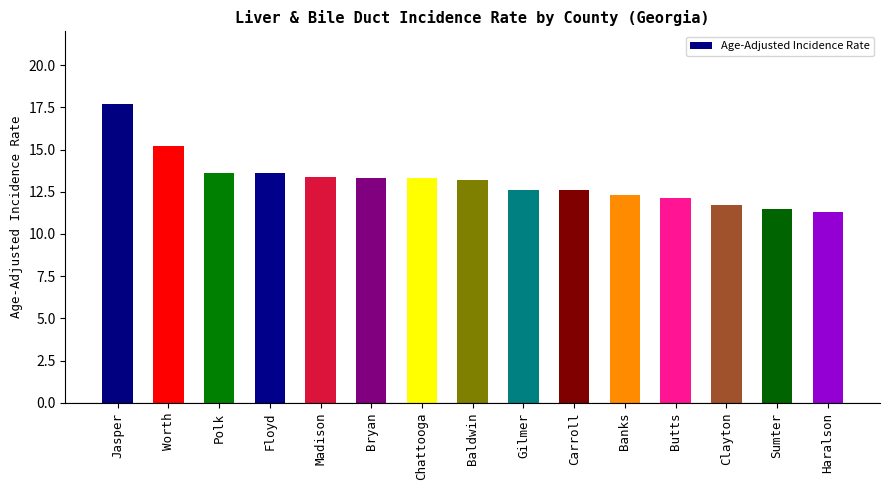

Approximately how many times larger is the value at Clayton compared to Jasper?

0.7